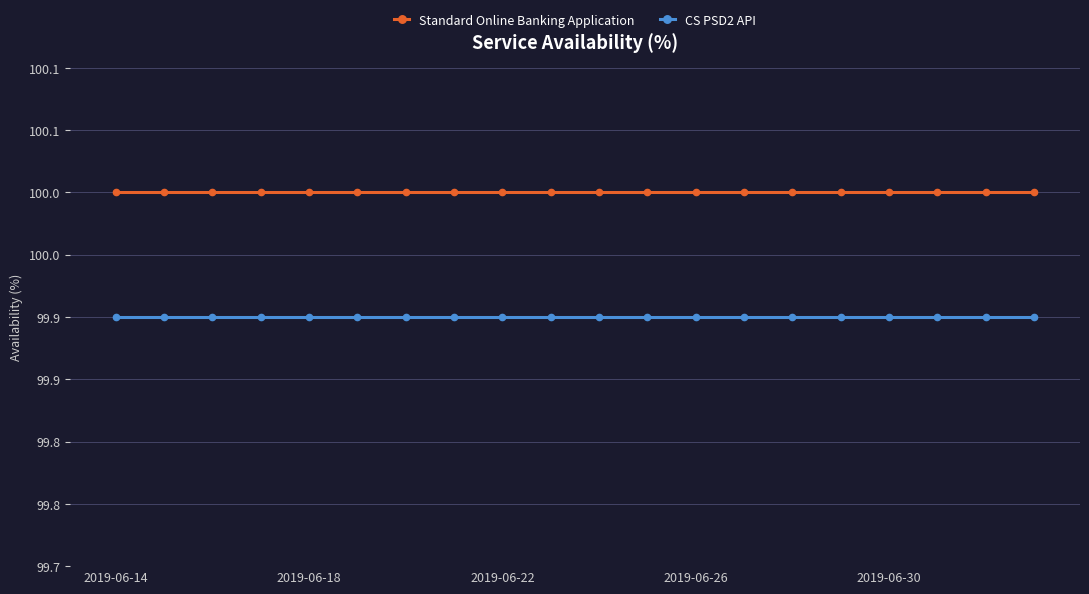

List the labels in order of Standard Online Banking Application value, smallest first.

2019-06-14, 2019-06-18, 2019-06-22, 2019-06-26, 2019-06-30, 5, 6, 7, 8, 9, 10, 11, 12, 13, 14, 15, 16, 17, 18, 19